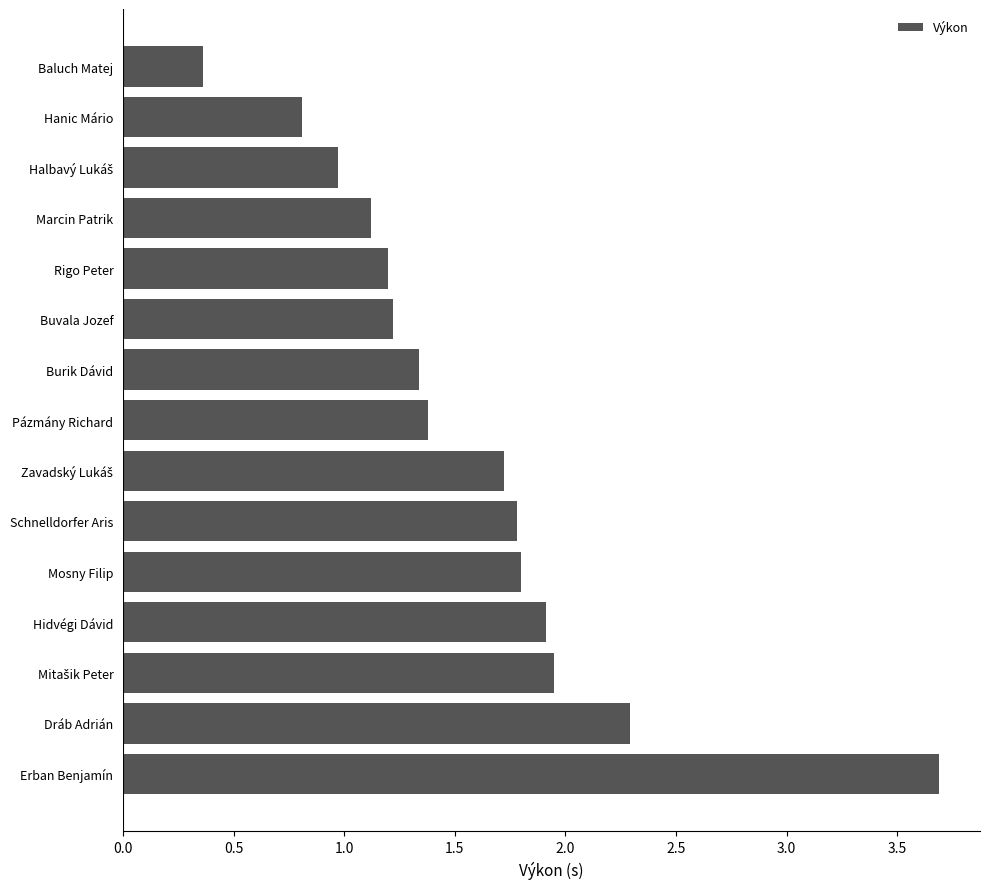

How many data points are above 1?

12